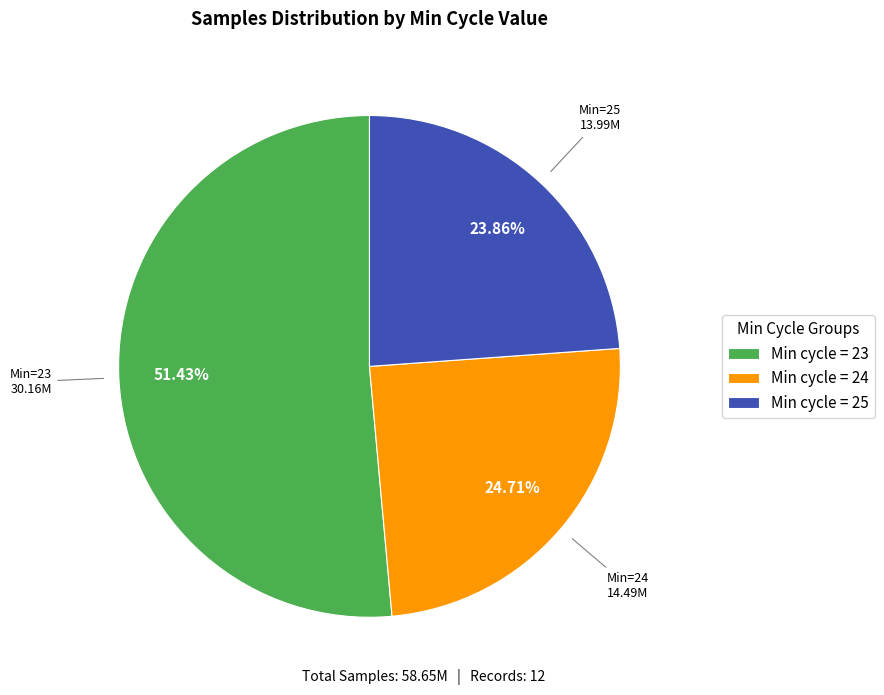

To the nearest percent, what is the average slice percentage?

33%